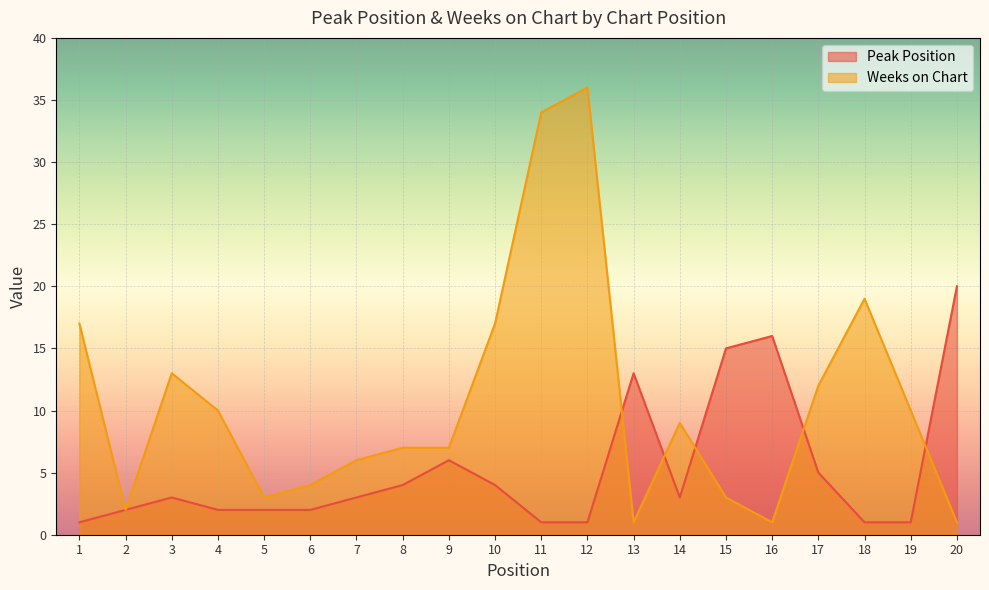

Reading left to right, extract all data points from this chart.

Peak Position: 1	2	3	2	2	2	3	4	6	4	1	1	13	3	15	16	5	1	1	20
Weeks on Chart: 17	2	13	10	3	4	6	7	7	17	34	36	1	9	3	1	12	19	10	1